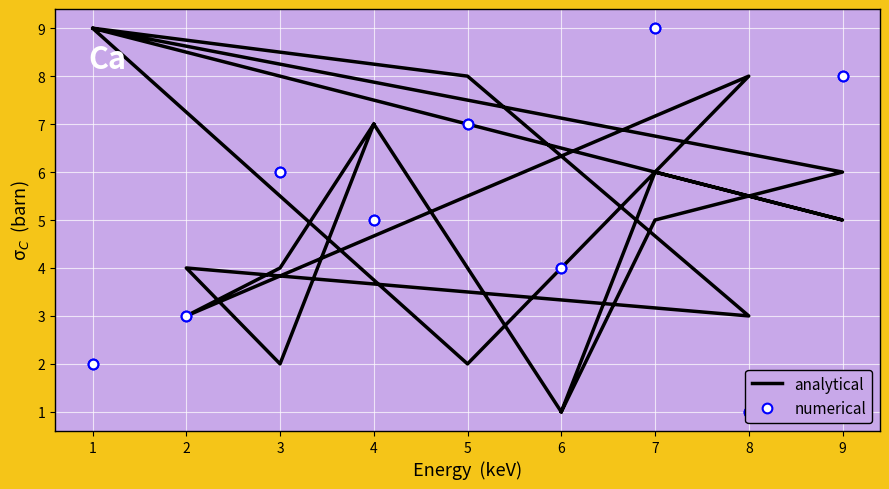

Which series has the largest range (max minus min)?

analytical